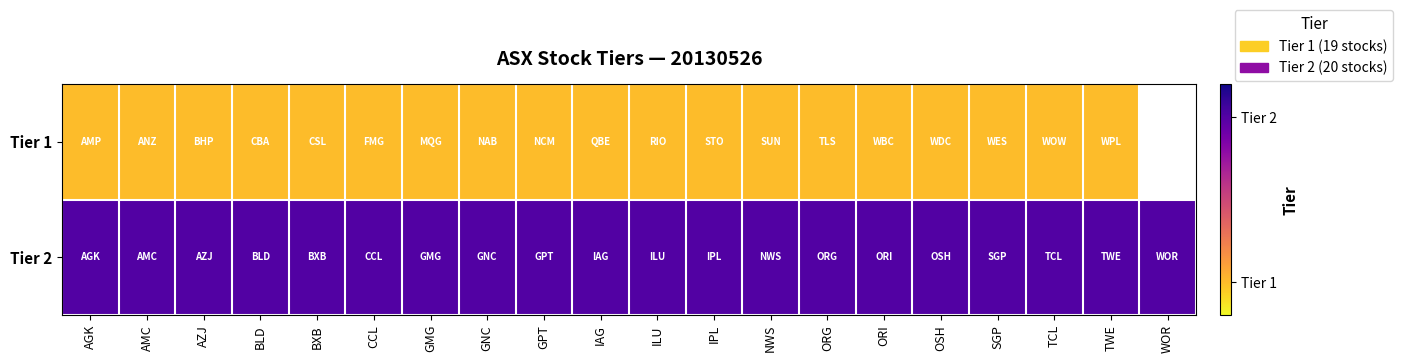

What is the maximum value shown in the chart?

2.0